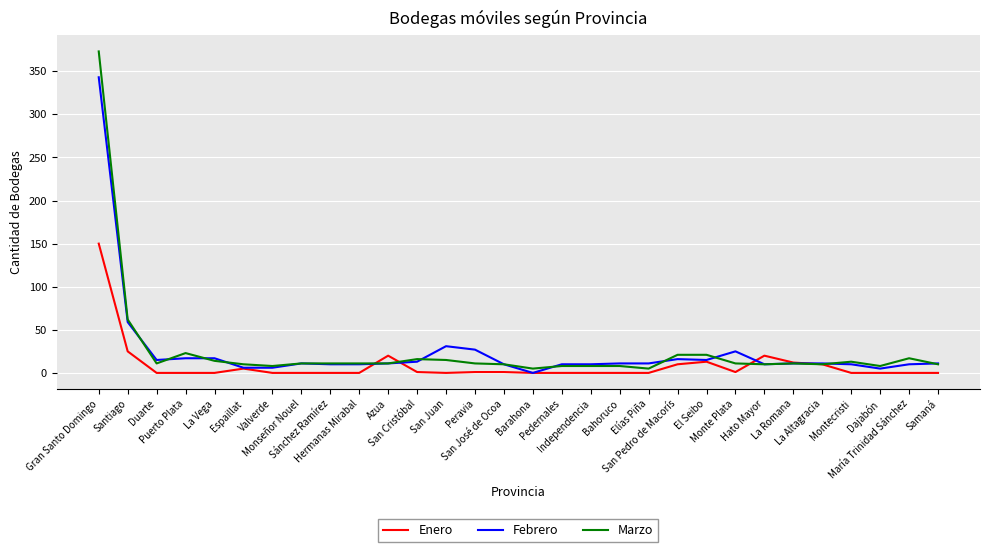

The Febrero series shows 10 at Hermanas Mirabal. True or false?

True